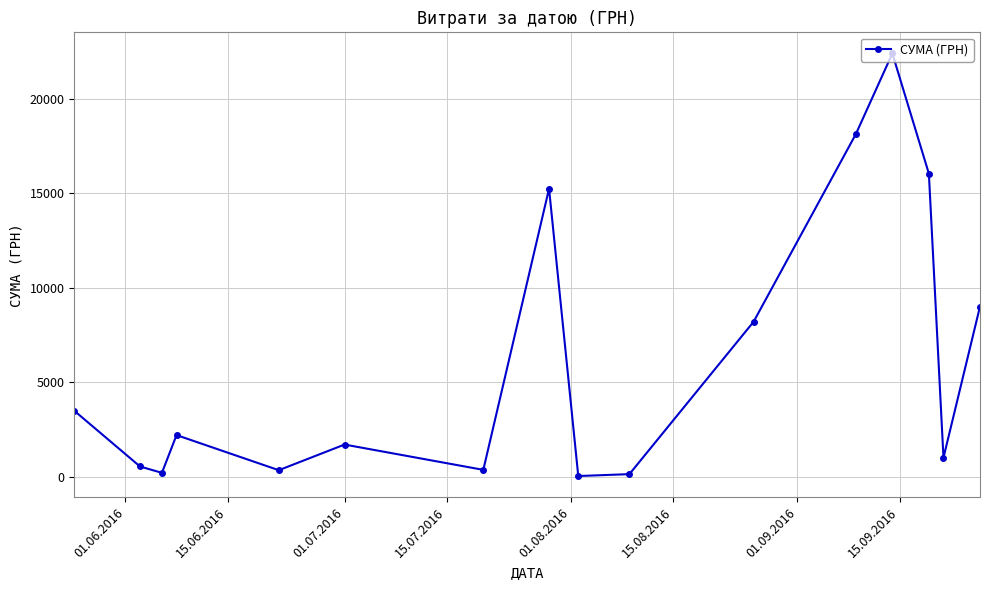

What is the average value?

6190.0